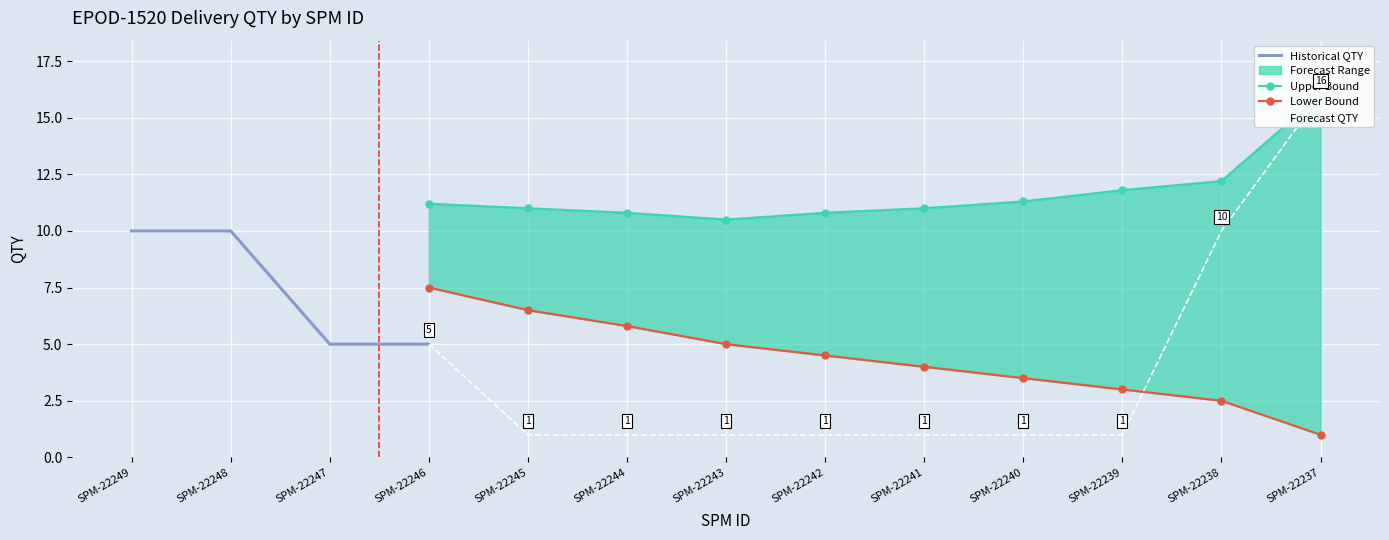

At which category does the chart reach its minimum across all series?

SPM-22245